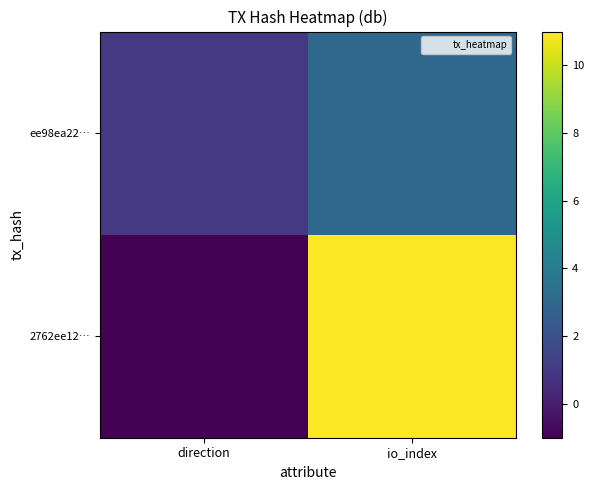

Between io_index and direction, which is larger?

io_index